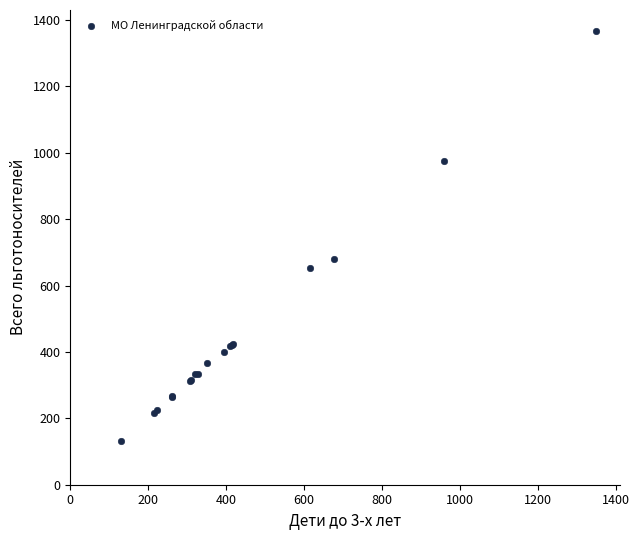

What Y value in the scatter plot is closest to 749?

681